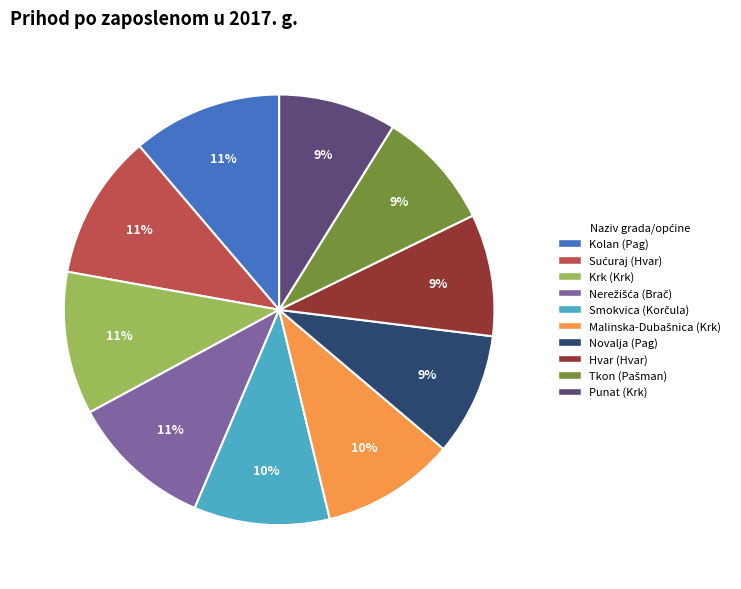

Is there any slice that represents more than half of the pie?

No